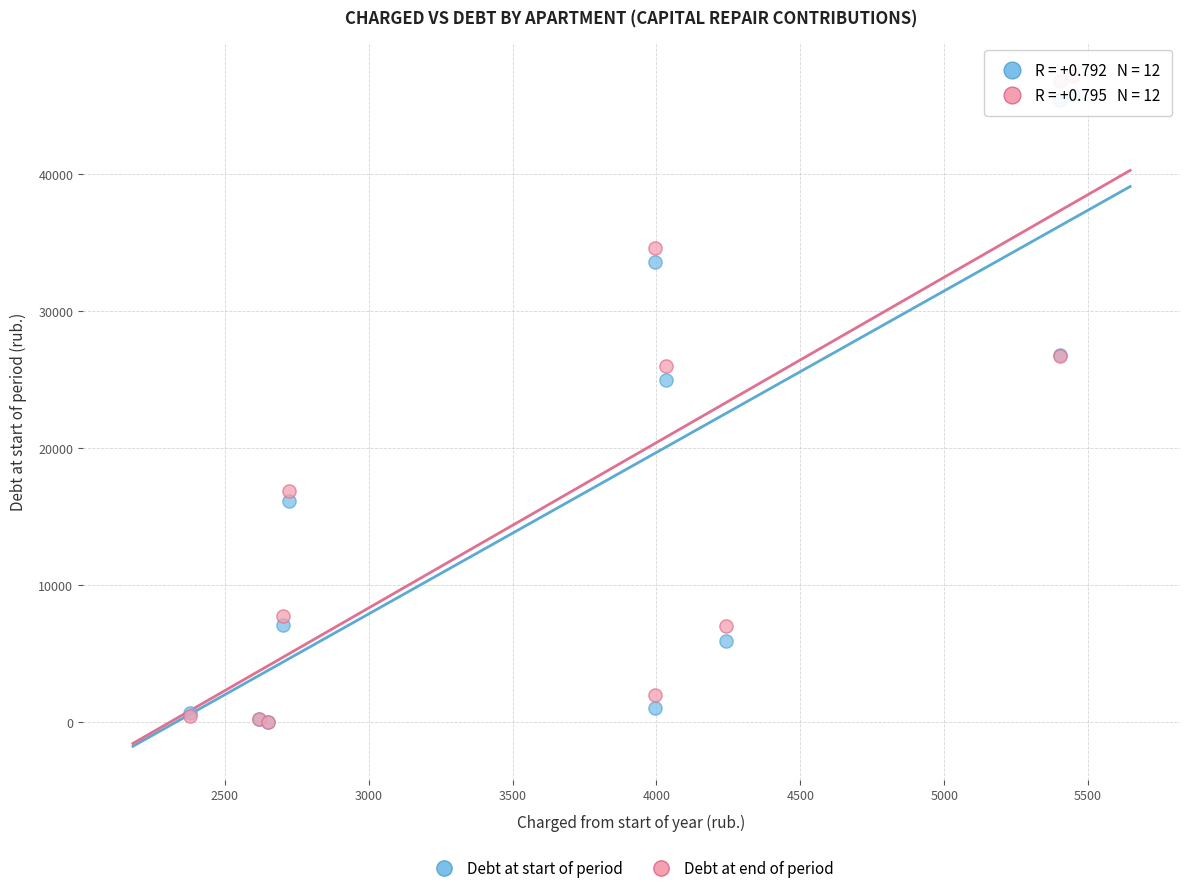

What are all the series names shown in the legend?

Debt at start of period, Debt at end of period